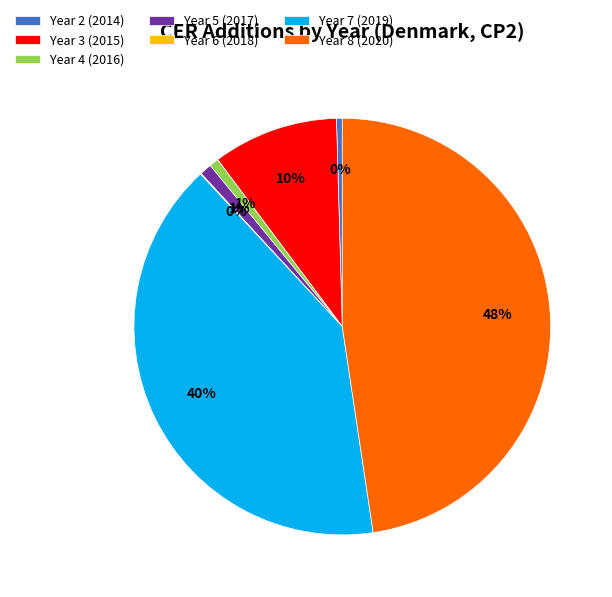

Which slice is the largest?

Year 8 (2020)